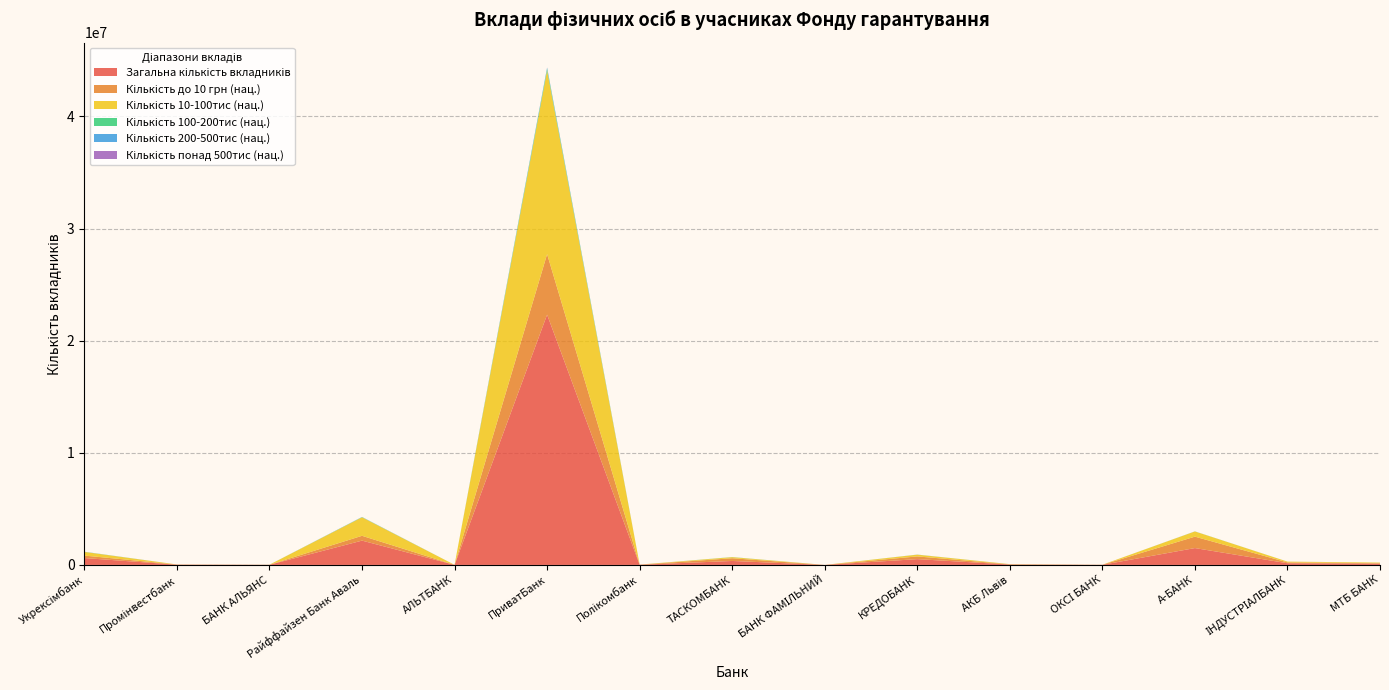

Reading left to right, list all the values displayed in this chart.

Загальна кількість вкладників: Укрексімбанк=613368	Промінвестбанк=20635	БАНК АЛЬЯНС=11675	Райффайзен Банк Аваль=2167794	АЛЬТБАНК=3658	ПриватБанк=22316649	Полікомбанк=14836	ТАСКОМБАНК=353284	БАНК ФАМІЛЬНИЙ=439	КРЕДОБАНК=515774	АКБ Львів=37056	ОКСІ БАНК=9115	А-БАНК=1503222	ІНДУСТРІАЛБАНК=149667	МТБ БАНК=113619
Кількість до 10 грн (нац.): Укрексімбанк=219027	Промінвестбанк=15419	БАНК АЛЬЯНС=3923	Райффайзен Банк Аваль=429641	АЛЬТБАНК=1137	ПриватБанк=5397915	Полікомбанк=8610	ТАСКОМБАНК=242999	БАНК ФАМІЛЬНИЙ=162	КРЕДОБАНК=243474	АКБ Львів=15139	ОКСІ БАНК=6586	А-БАНК=1017838	ІНДУСТРІАЛБАНК=74468	МТБ БАНК=40223
Кількість 10-100тис (нац.): Укрексімбанк=326081	Промінвестбанк=4077	БАНК АЛЬЯНС=3420	Райффайзен Банк Аваль=1648150	АЛЬТБАНК=2362	ПриватБанк=16377732	Полікомбанк=5553	ТАСКОМБАНК=94978	БАНК ФАМІЛЬНИЙ=250	КРЕДОБАНК=154383	АКБ Львів=16884	ОКСІ БАНК=1822	А-БАНК=463966	ІНДУСТРІАЛБАНК=70156	МТБ БАНК=54750
Кількість 100-200тис (нац.): Укрексімбанк=10441	Промінвестбанк=40	БАНК АЛЬЯНС=1673	Райффайзен Банк Аваль=17985	АЛЬТБАНК=32	ПриватБанк=163427	Полікомбанк=206	ТАСКОМБАНК=6895	БАНК ФАМІЛЬНИЙ=2	КРЕДОБАНК=4839	АКБ Львів=1295	ОКСІ БАНК=168	А-БАНК=4204	ІНДУСТРІАЛБАНК=1427	МТБ БАНК=1024
Кількість 200-500тис (нац.): Укрексімбанк=5976	Промінвестбанк=8	БАНК АЛЬЯНС=672	Райффайзен Банк Аваль=9997	АЛЬТБАНК=13	ПриватБанк=85189	Полікомбанк=118	ТАСКОМБАНК=3299	БАНК ФАМІЛЬНИЙ=3	КРЕДОБАНК=2830	АКБ Львів=704	ОКСІ БАНК=56	А-БАНК=4515	ІНДУСТРІАЛБАНК=607	МТБ БАНК=531
Кількість понад 500тис (нац.): Укрексімбанк=1809	Промінвестбанк=6	БАНК АЛЬЯНС=17	Райффайзен Банк Аваль=3458	АЛЬТБАНК=14	ПриватБанк=15726	Полікомбанк=12	ТАСКОМБАНК=300	БАНК ФАМІЛЬНИЙ=2	КРЕДОБАНК=817	АКБ Львів=115	ОКСІ БАНК=7	А-БАНК=202	ІНДУСТРІАЛБАНК=61	МТБ БАНК=134